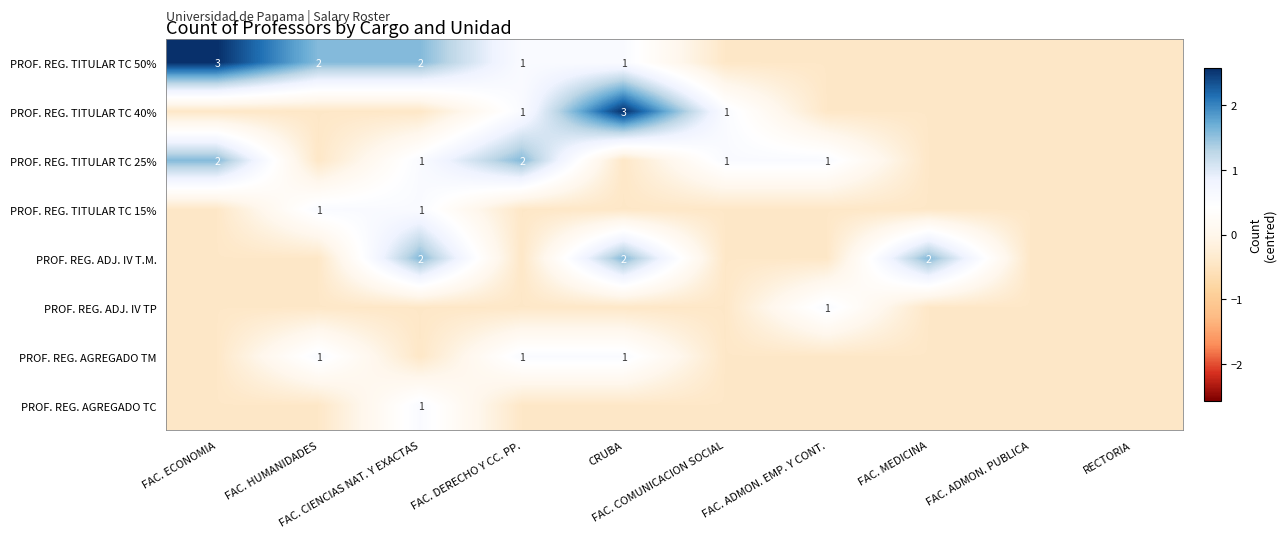

What is the difference between the second highest and second lowest values in the PROF. REG. TITULAR TC 15% series?

1.0